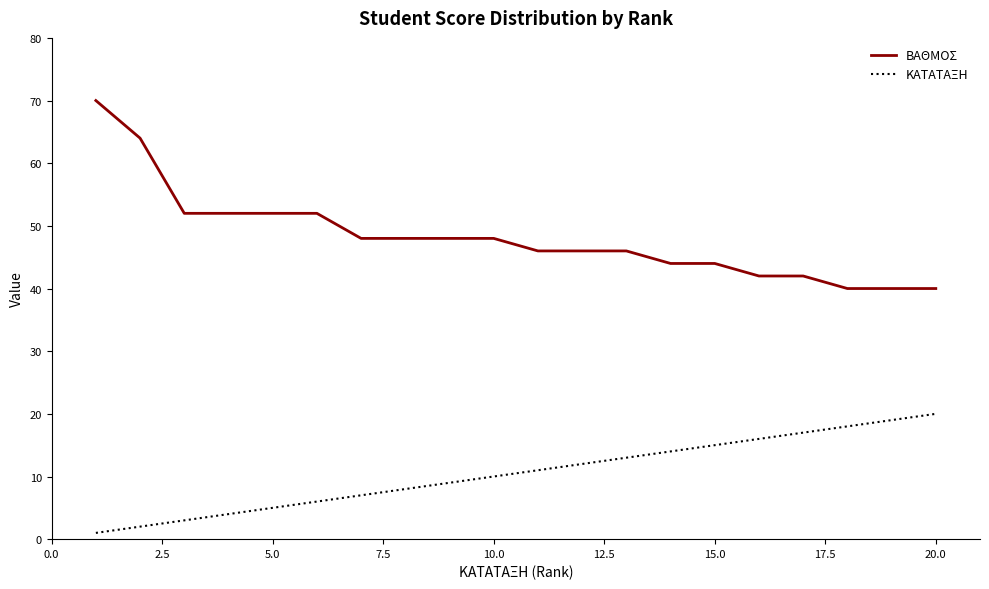

What is the maximum value for ΒΑΘΜΟΣ?

70